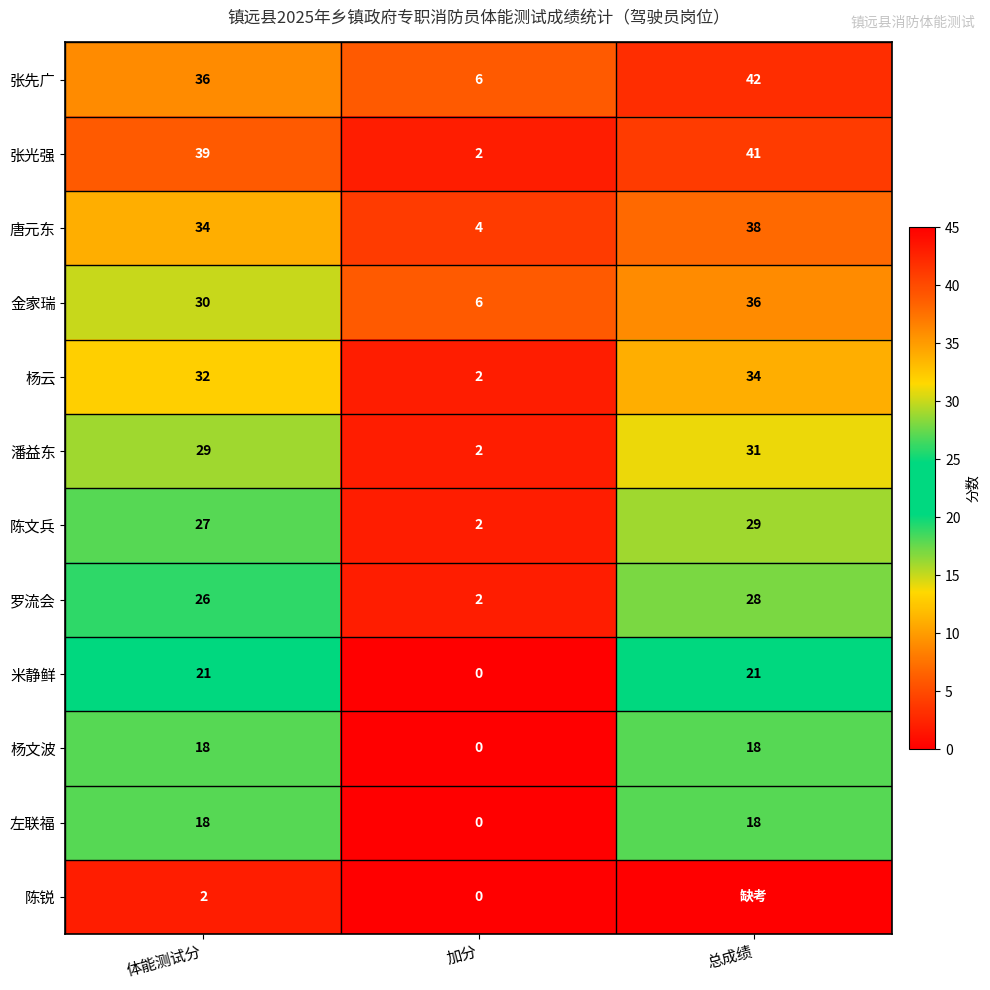

Which has a higher value, 体能测试分 or 加分?

体能测试分